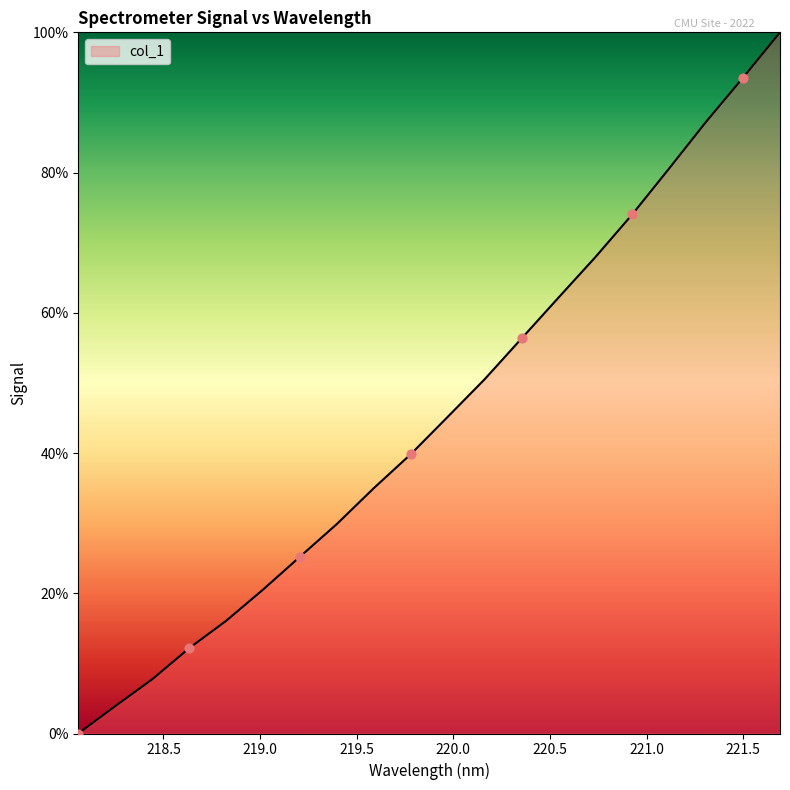

What is the greatest value displayed?

100.0